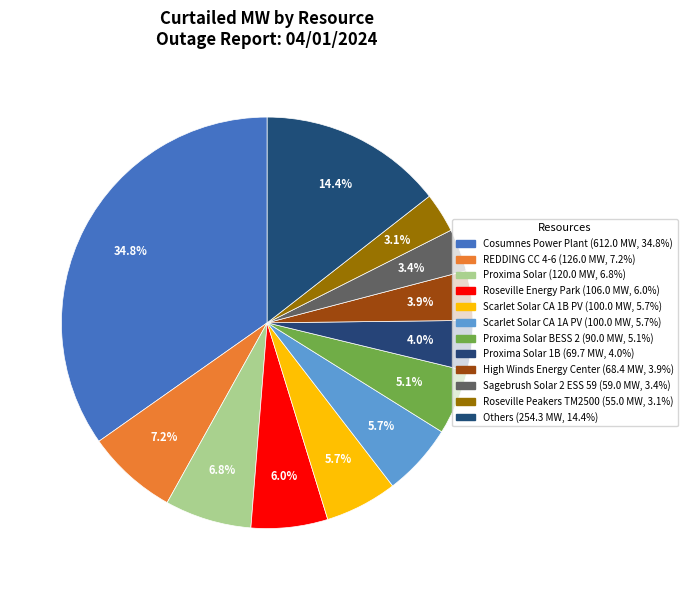

How many segments does this pie chart have?

12